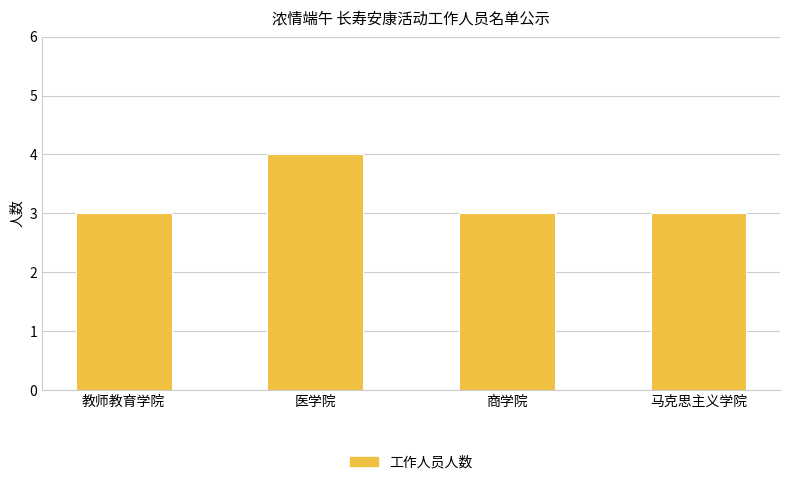

Approximately how many times larger is the value at 马克思主义学院 compared to 商学院?

1.0